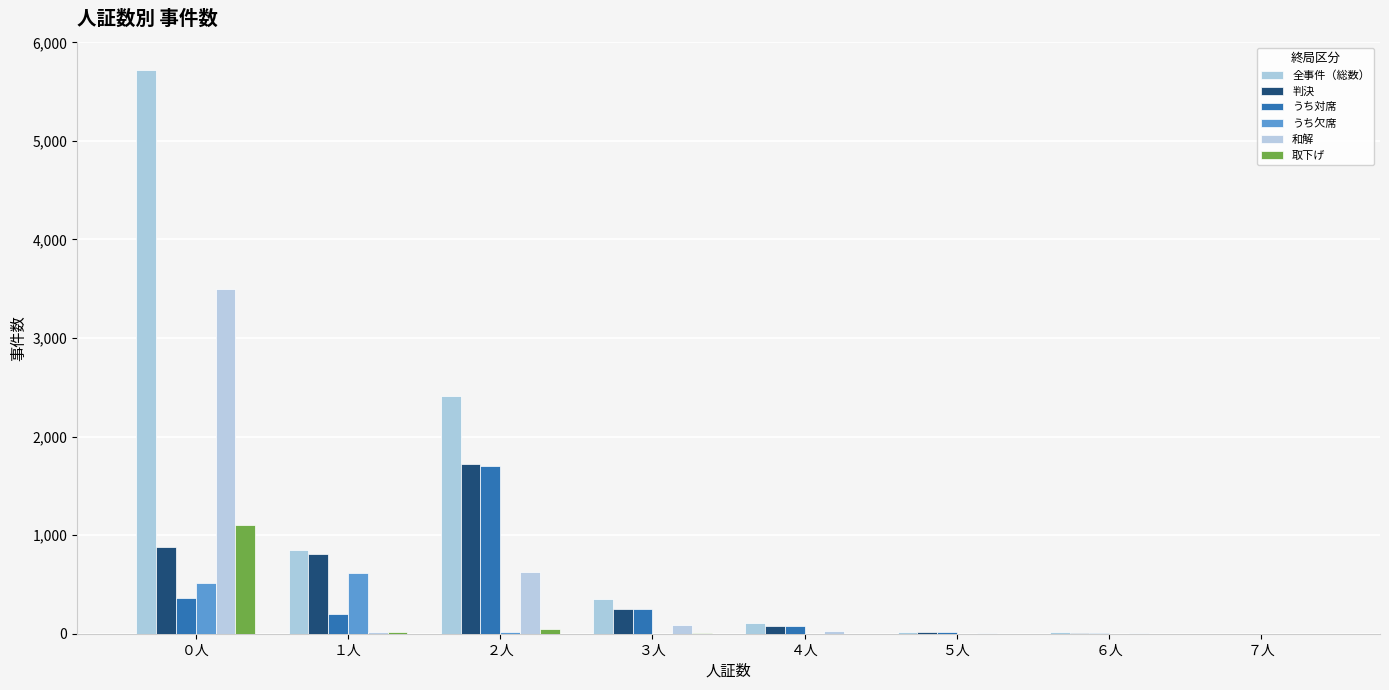

What are all the series names shown in the legend?

全事件（総数）, 判決, うち対席, うち欠席, 和解, 取下げ